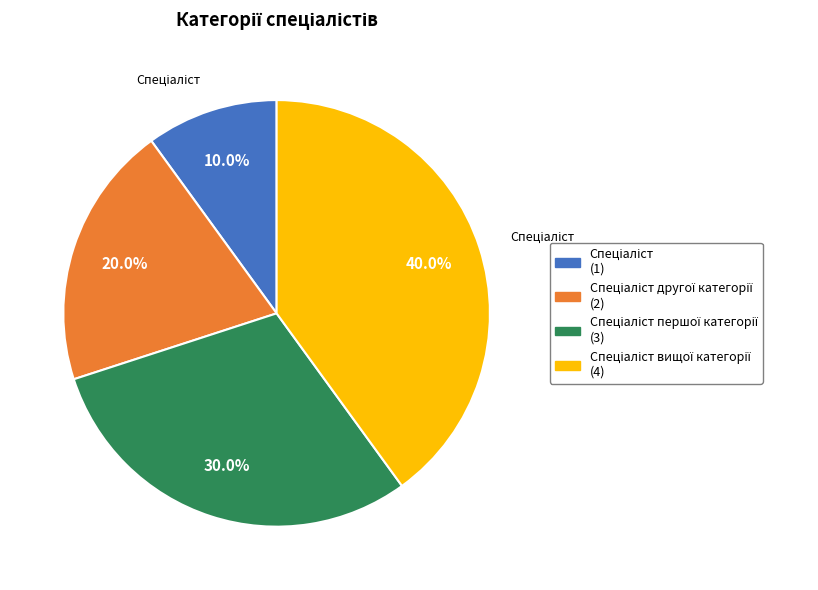

Is there a majority slice in this chart?

No